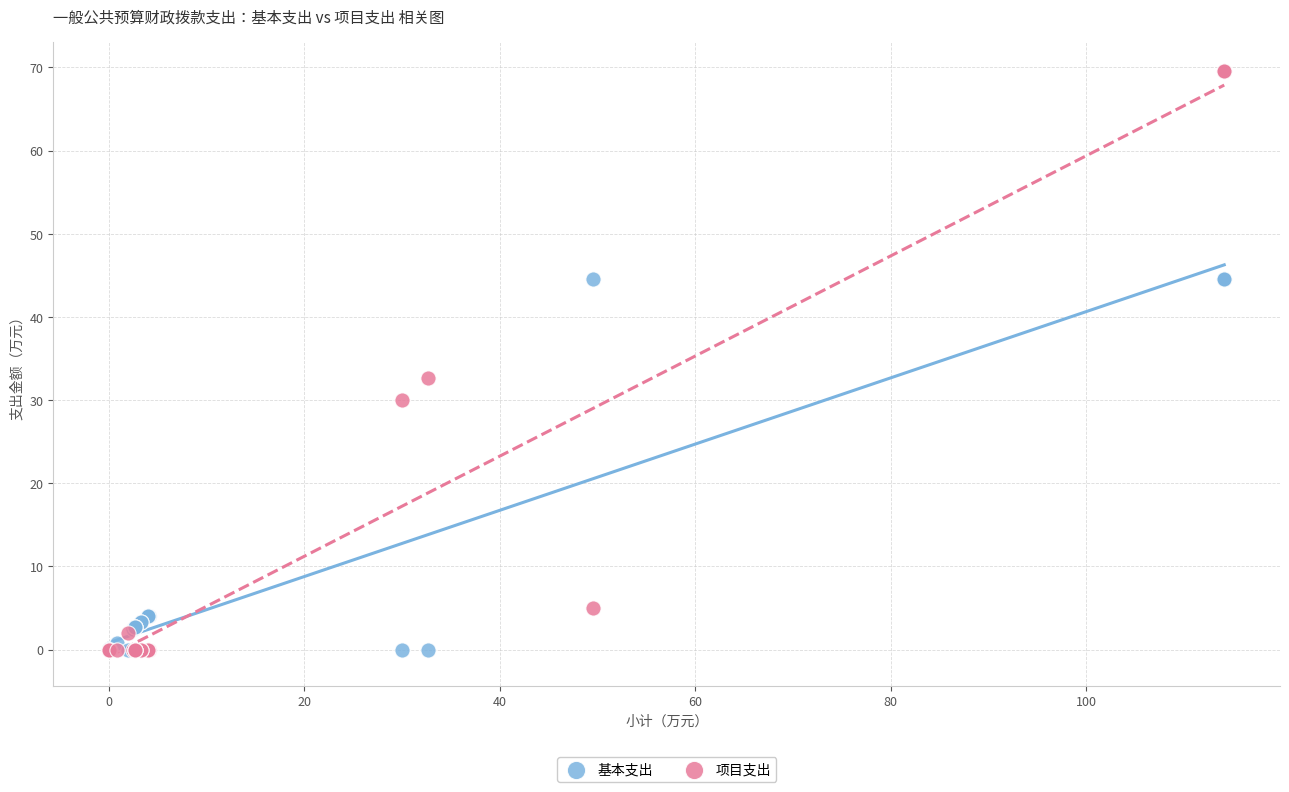

What is the X range (max minus min) for the scatter plot?

114.1